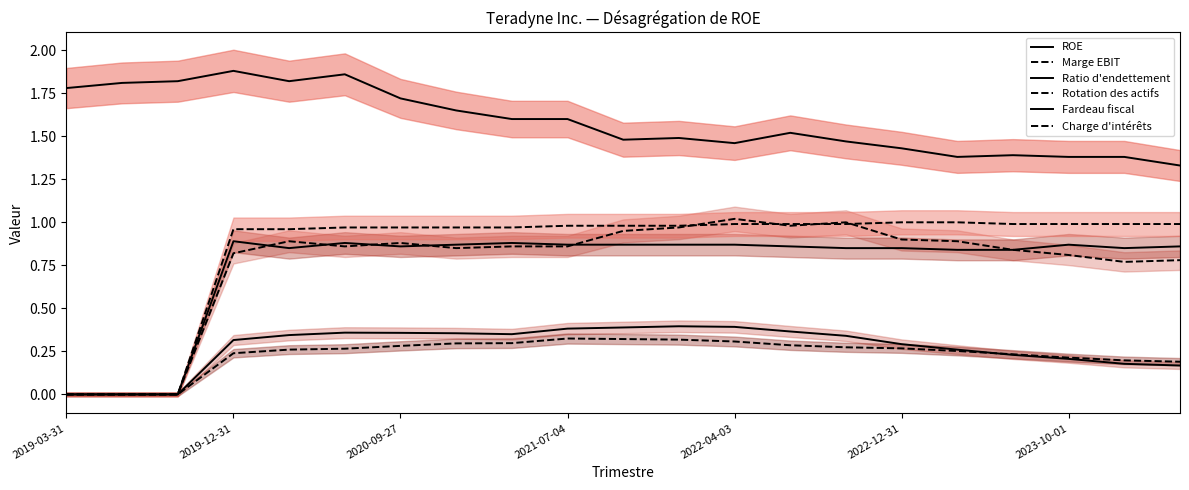

What is the sum of all Ratio d'endettement values?

33.2